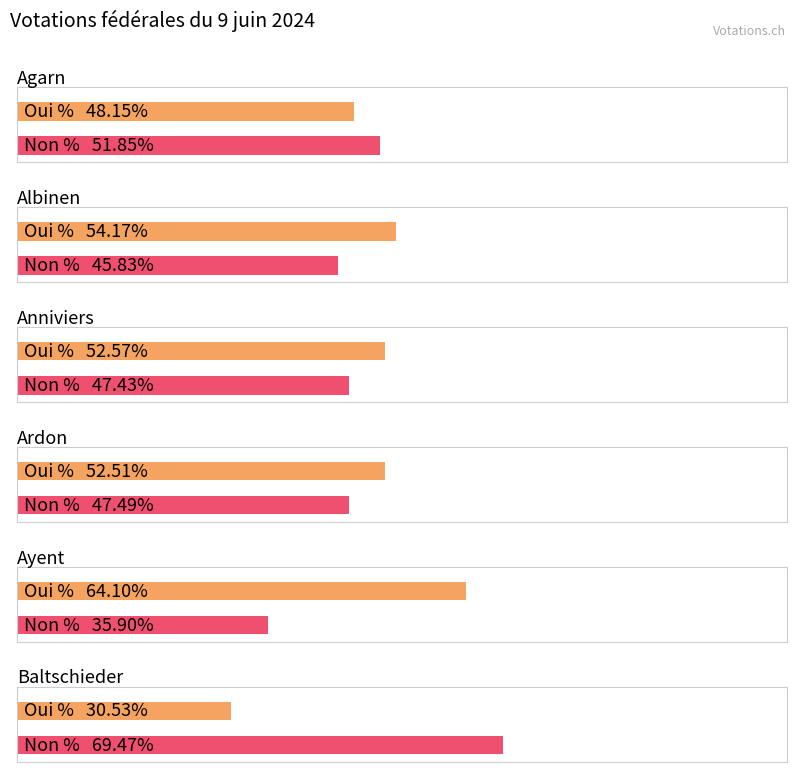

At which label does Non % first exceed 47?

Agarn